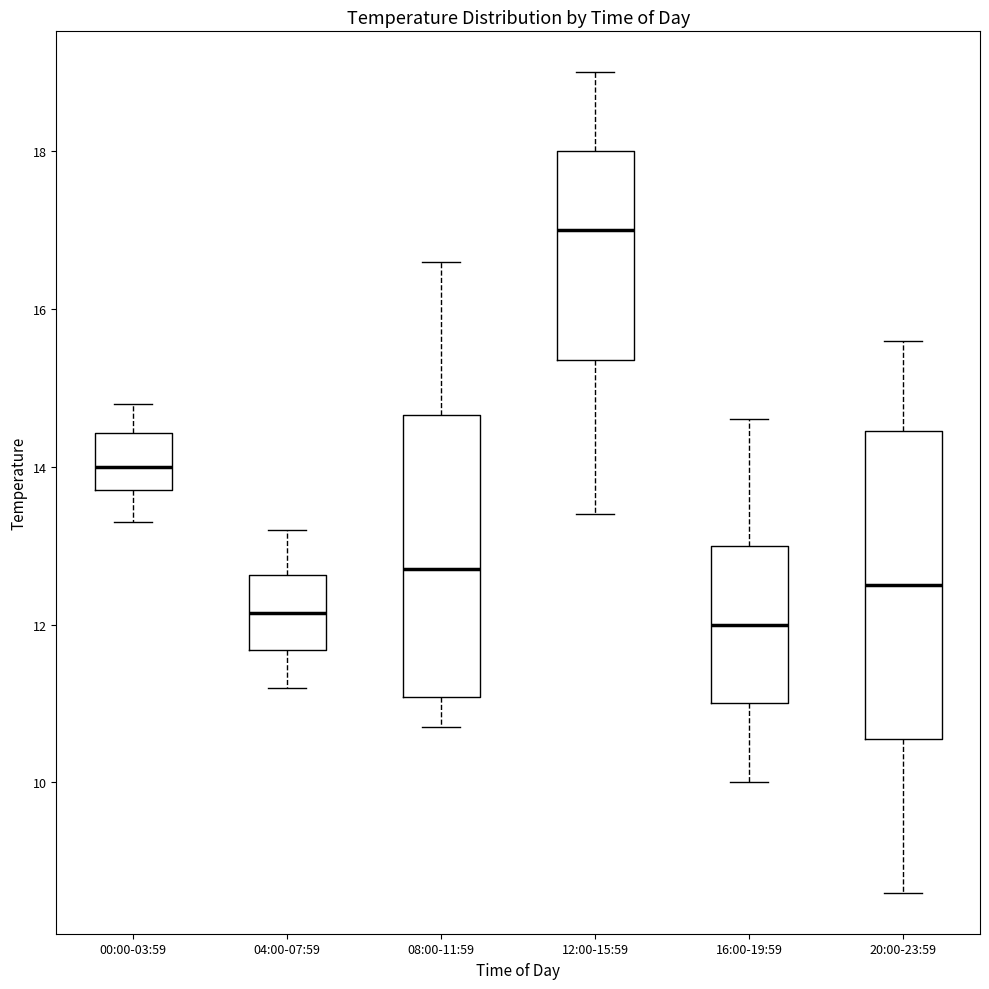

Where does the upper whisker of the box for 12:00-15:59 end on the y-axis? The values are not printed on the chart, so give them approximately, as read against the axis.

19.0